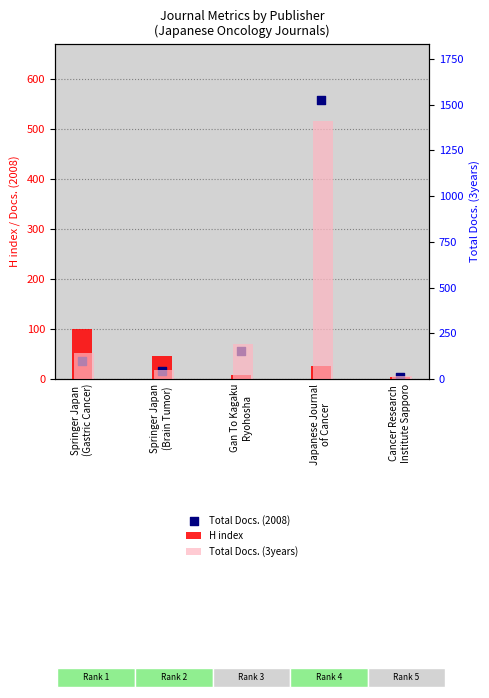

At how many categories does at least one series exceed 70?

3